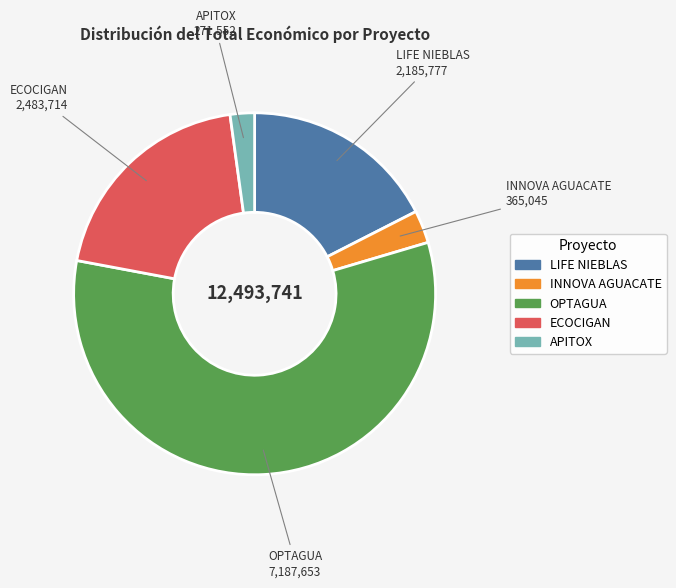

The OPTAGUA slice represents 68% of the pie. True or false?

False